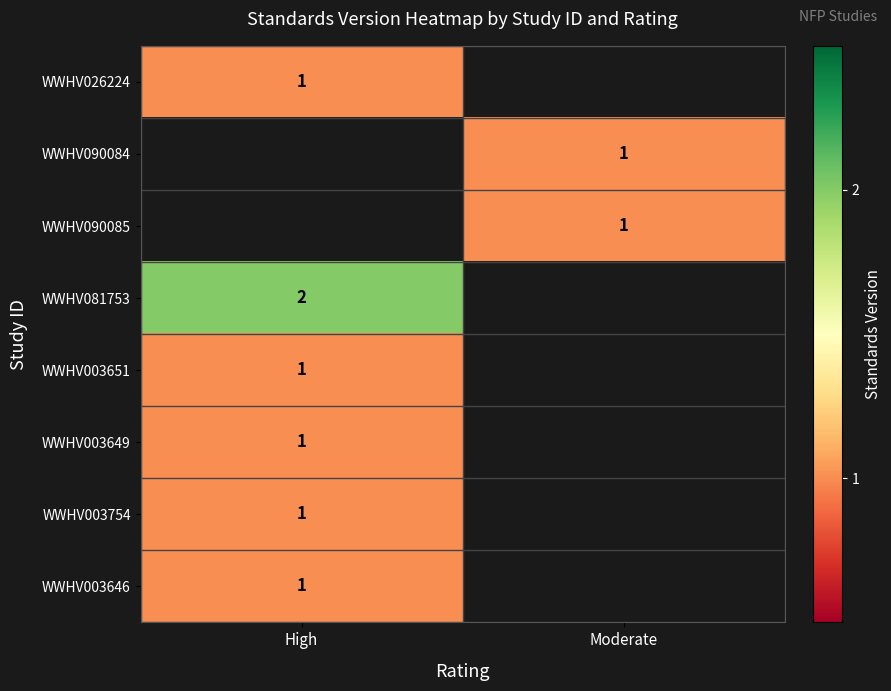

The WWHV026224 series shows 2 at High. True or false?

False